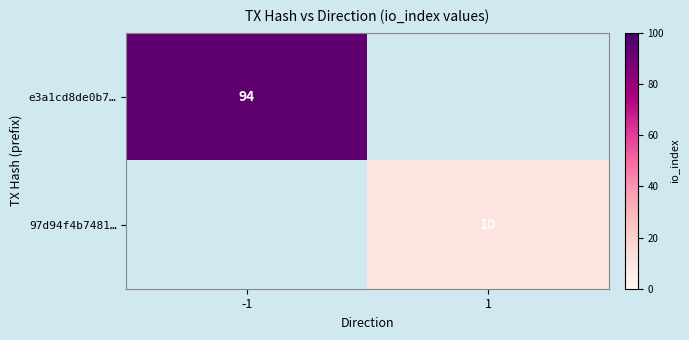

Is the value of e3a1cd8de0b7… at -1 greater than the value of 97d94f4b7481… at 1?

Yes